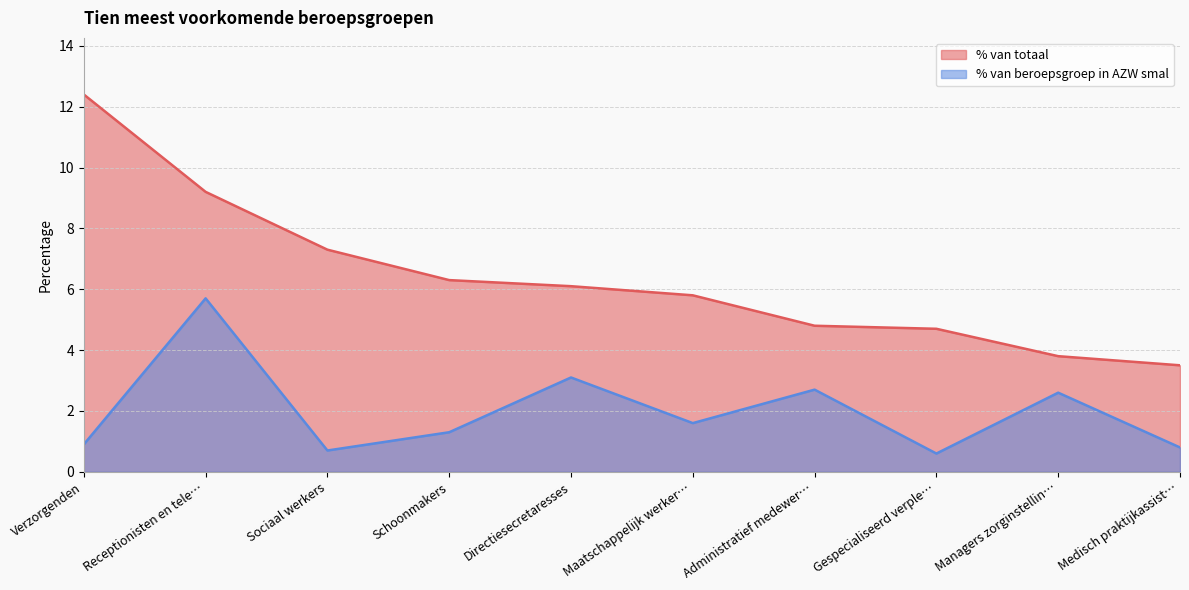

Which series has the largest range (max minus min)?

% van totaal